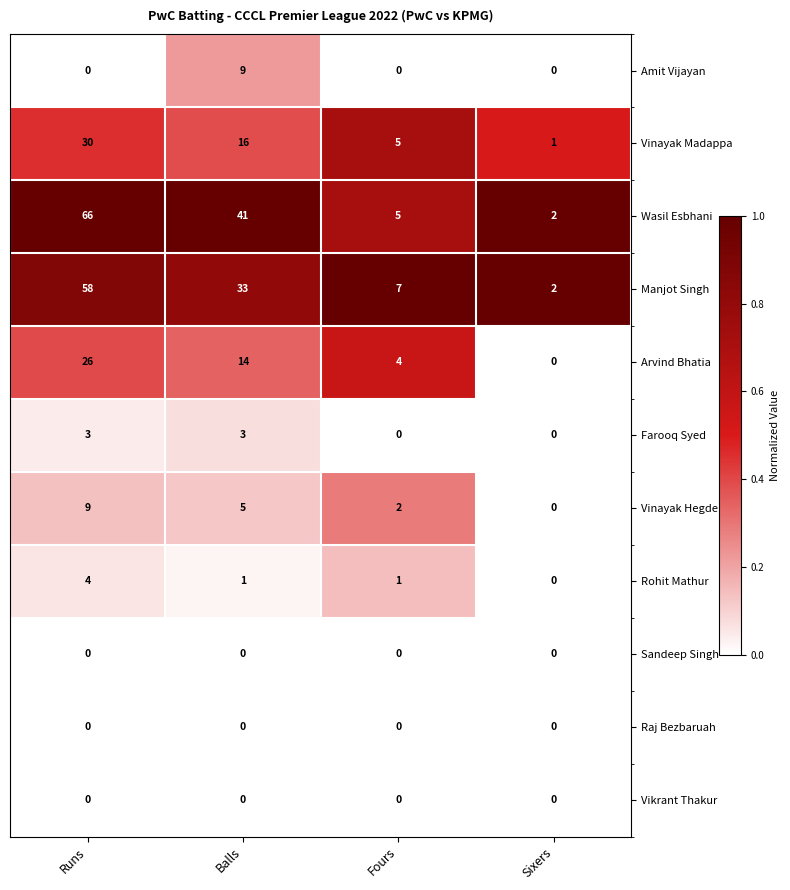

Where does the Vinayak Madappa series first go above 16?

Runs